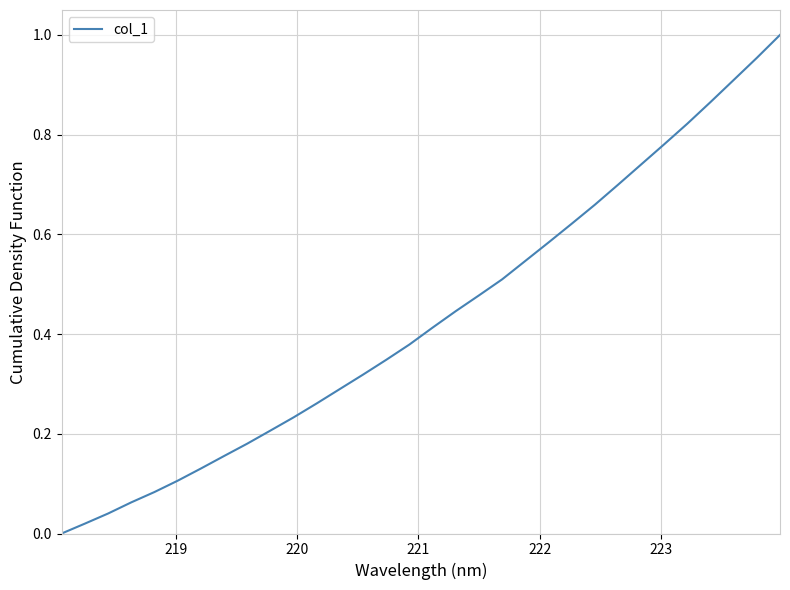

What is the difference between the second highest and second lowest values?

0.9